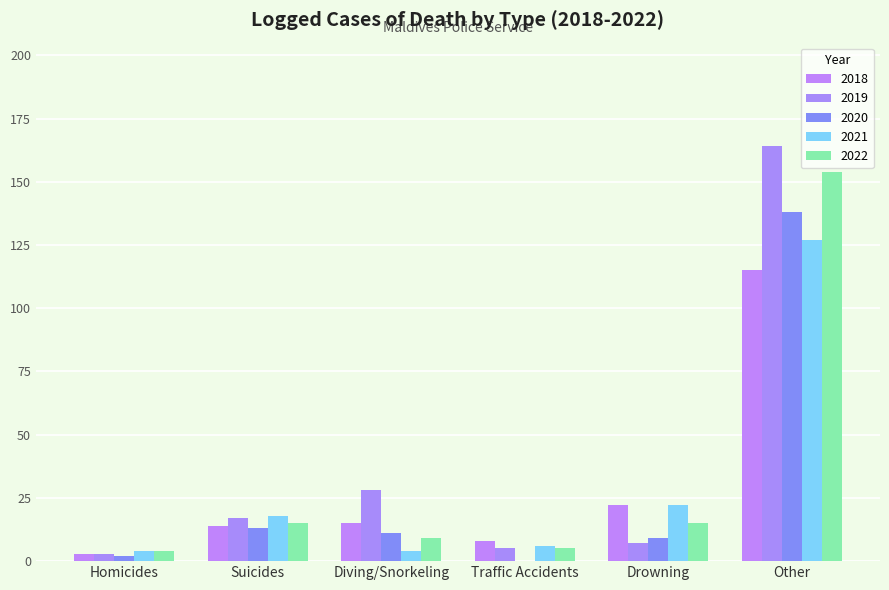

At how many categories does at least one series exceed 40?

1